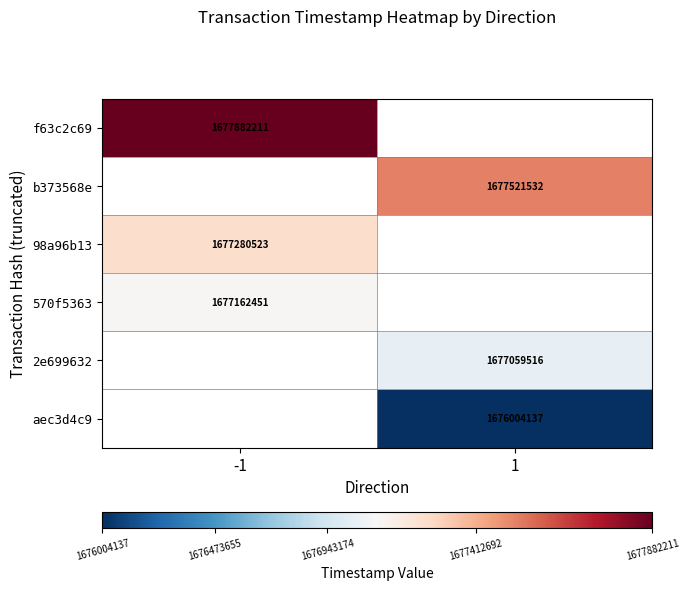

Is it true that b373568e equals 1123226725 at 1?

False